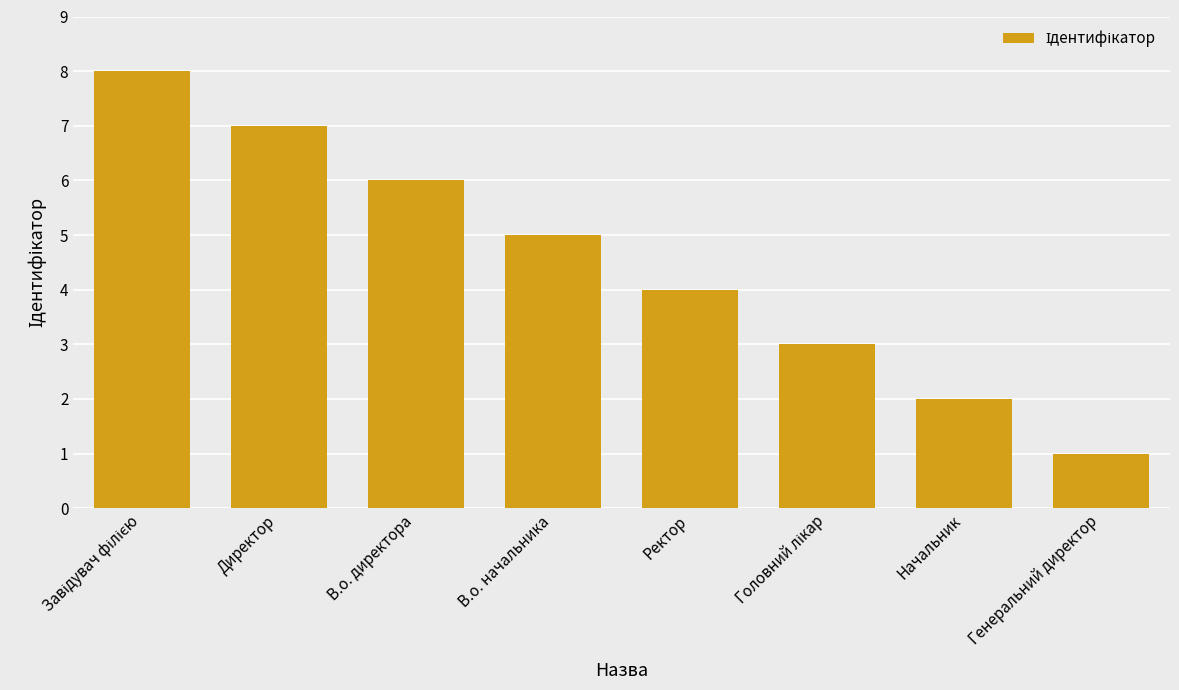

Between Начальник and Ректор, which is larger?

Ректор